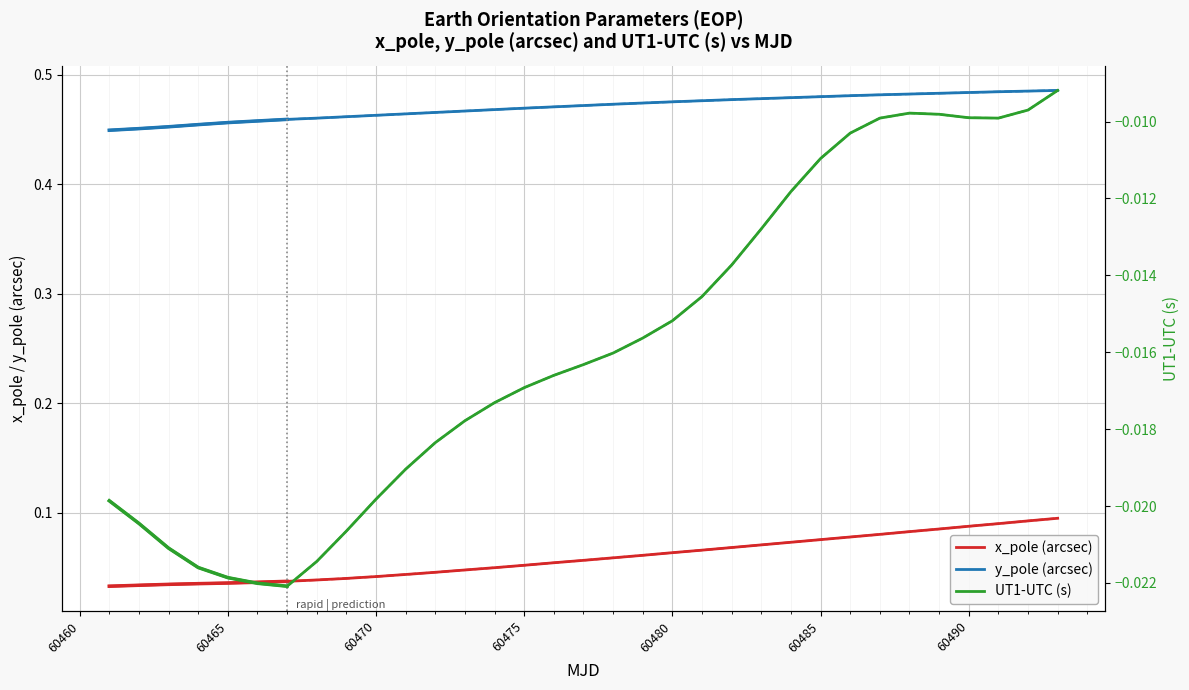

Which series has the widest spread of values?

x_pole (arcsec)